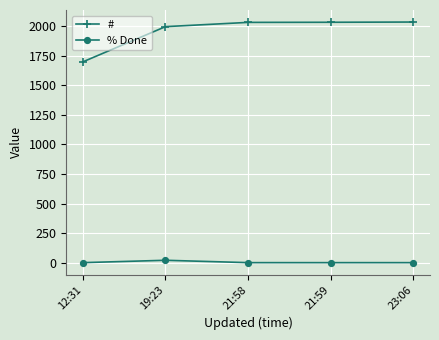

What are all the series names shown in the legend?

#, % Done